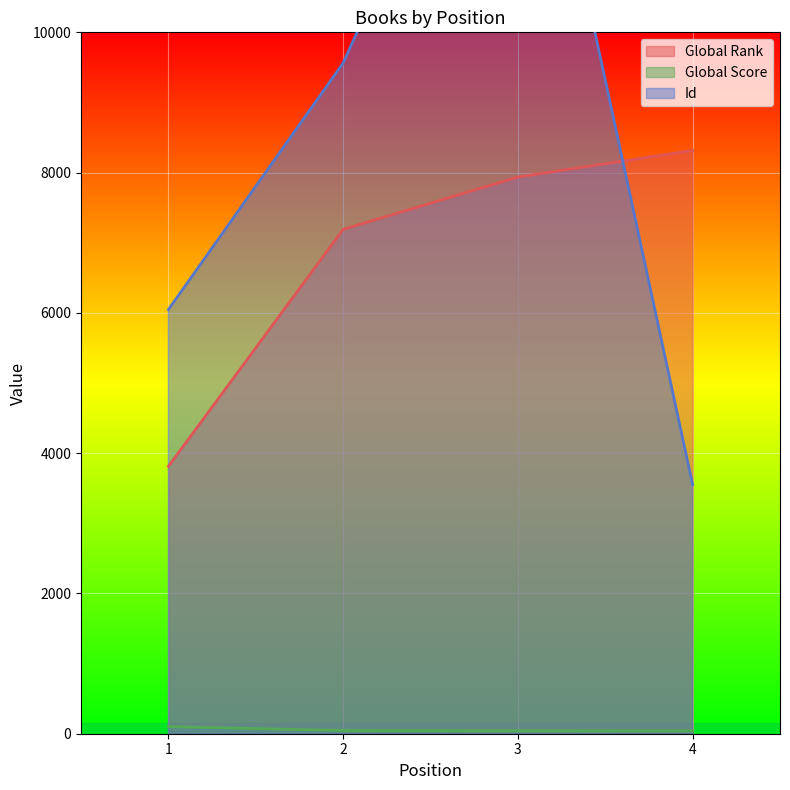

At which category does the chart reach its minimum across all series?

4